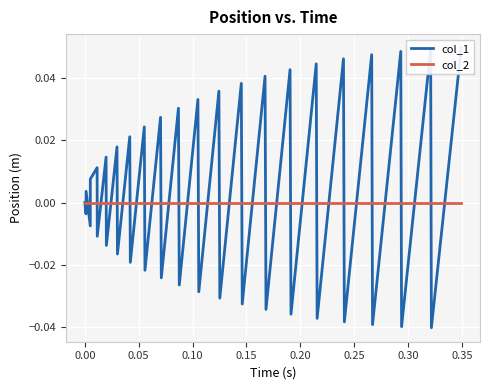

True or false: col_2 has more than 2 points higher than both neighbors.

False